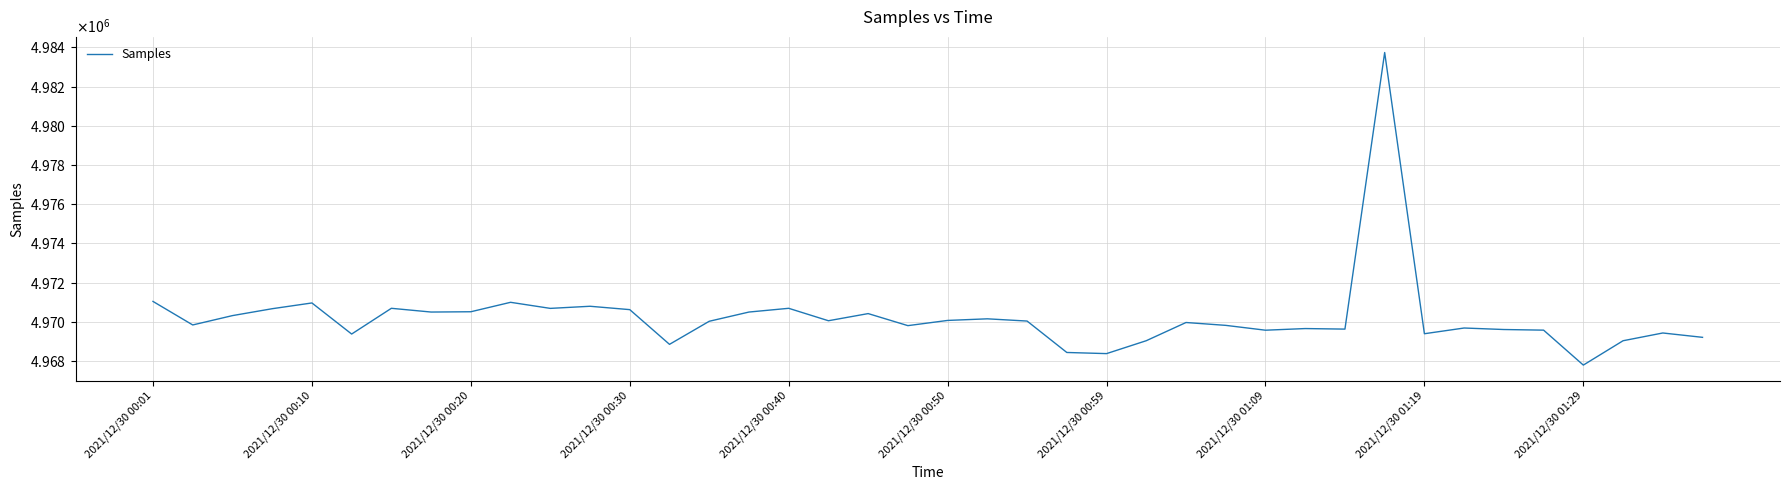

Does the chart display data point markers on the line(s)?

No